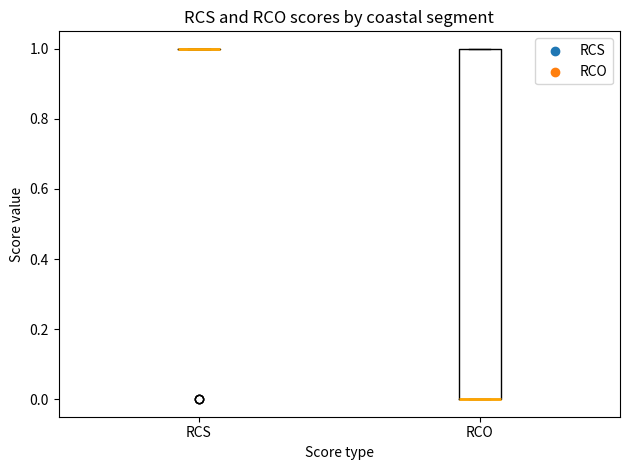

Reading left to right, transcribe this box plot: for each box, give where its median line is, the range the box spans, and where its two whiskers end, as read against the y-axis. The values are not printed on the chart, so give them approximately, as read against the axis.

RCS: box collapsed to a line at 1, whiskers 1 to 1
RCO: median 0 (drawn on the box's lower edge), box 0 to 1, whiskers 0 to 1